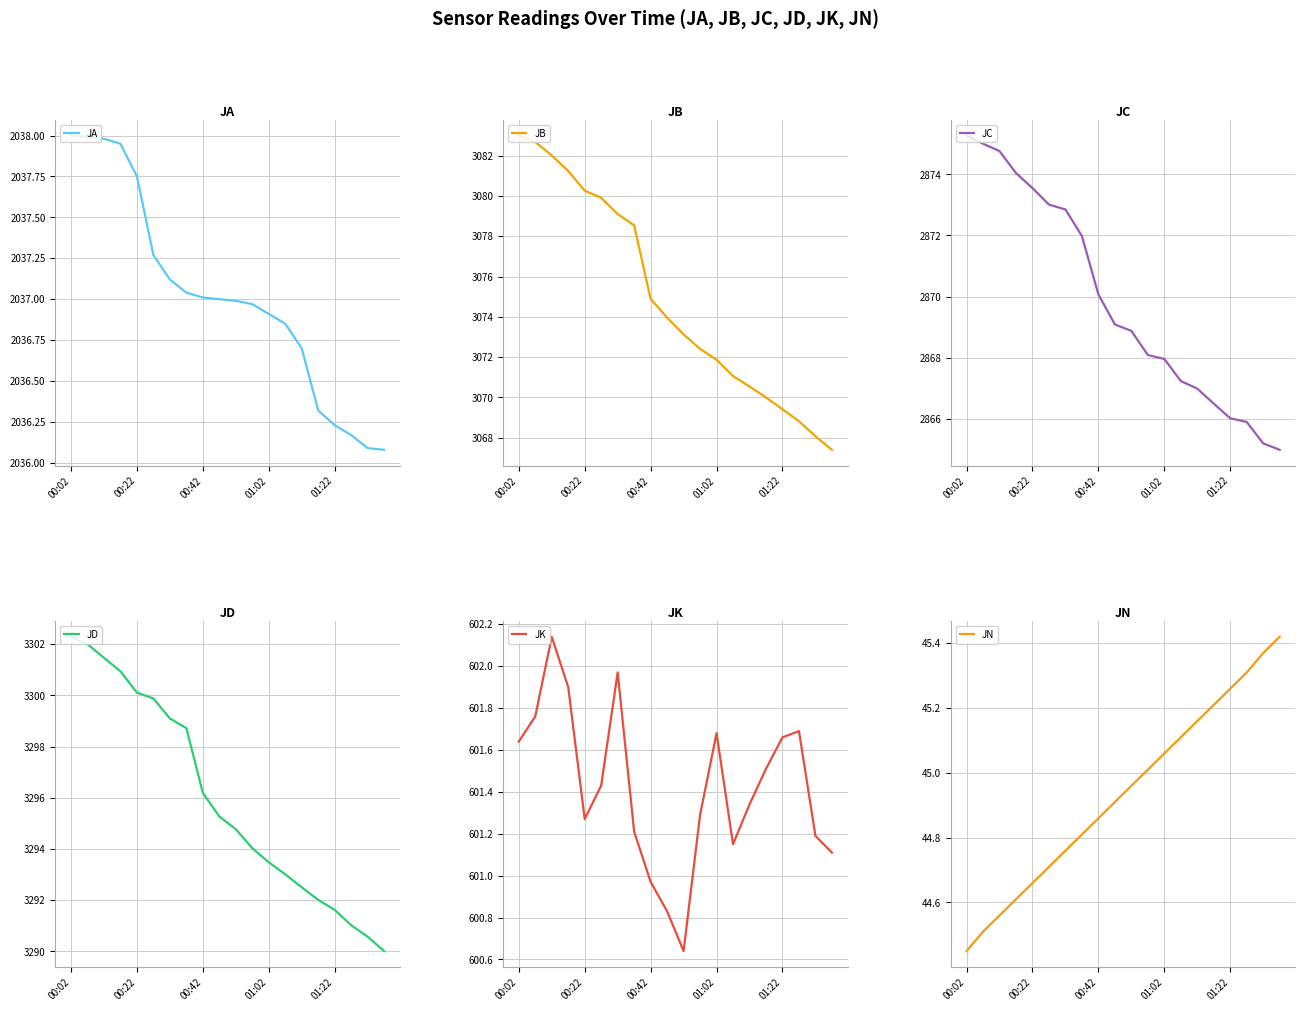

At which label does JA reach its peak?

00:02